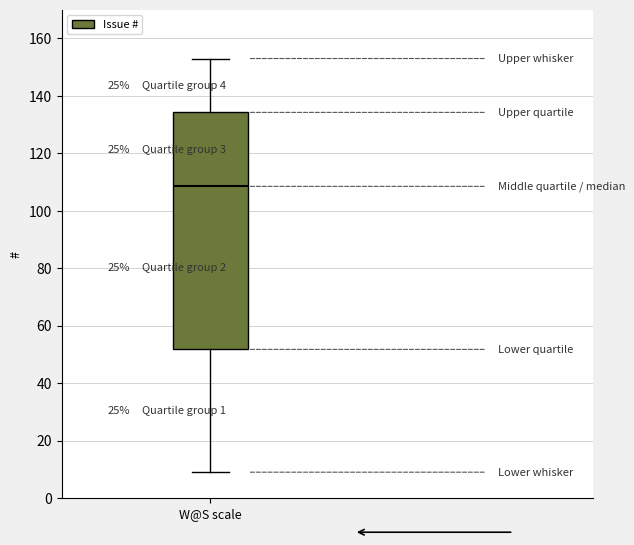

Read this box plot against the y-axis: the position of the median line, the range covered by the box, and the ends of both whiskers. The values are not printed on the chart, so give them approximately, as read against the axis.

median 108, box 52 to 134, whiskers 10 to 154